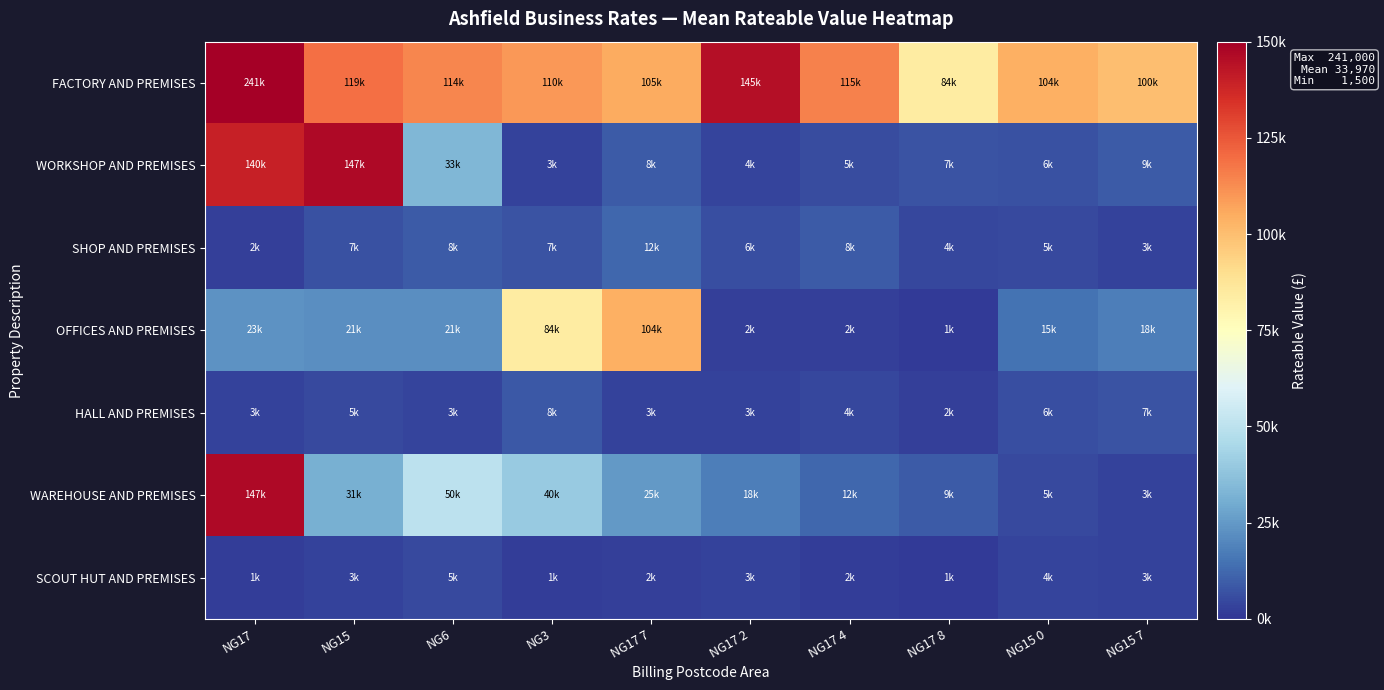

At which category does the chart reach its minimum across all series?

NG17 8